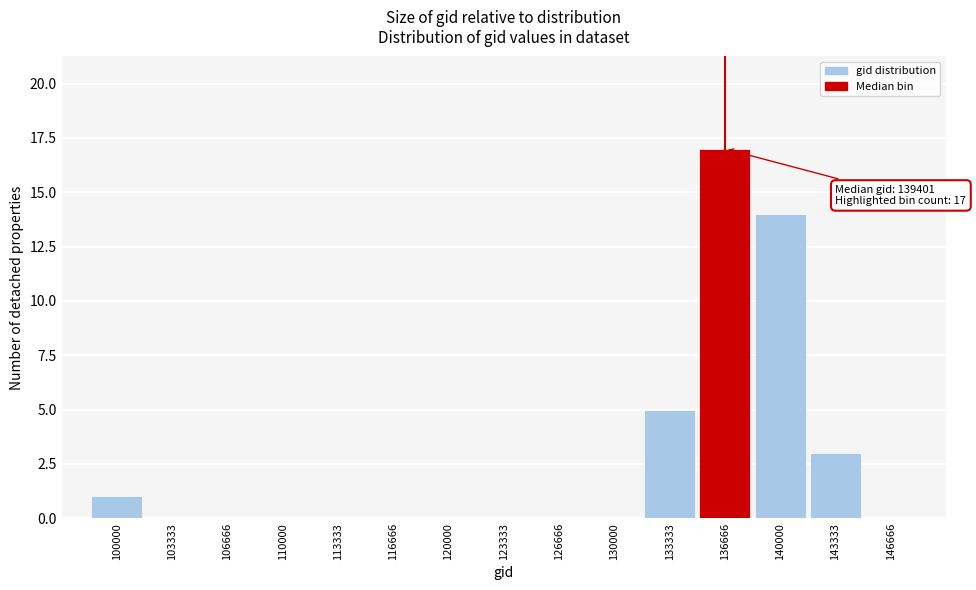

Reading left to right, what are all the values shown in this chart?

100000=1	103333=0	106666=0	110000=0	113333=0	116666=0	120000=0	123333=0	126666=0	130000=0	133333=5	136666=17	140000=14	143333=3	146666=0